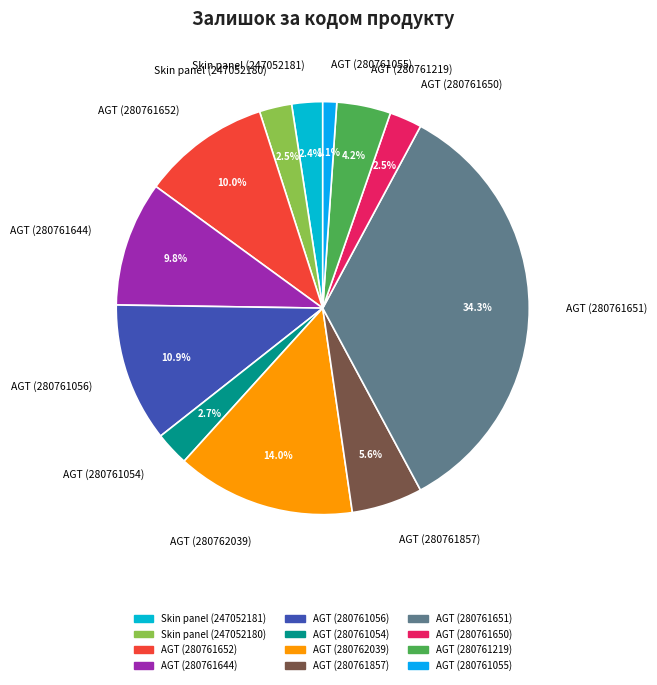

What is the largest slice in the pie chart?

AGT (280761651)